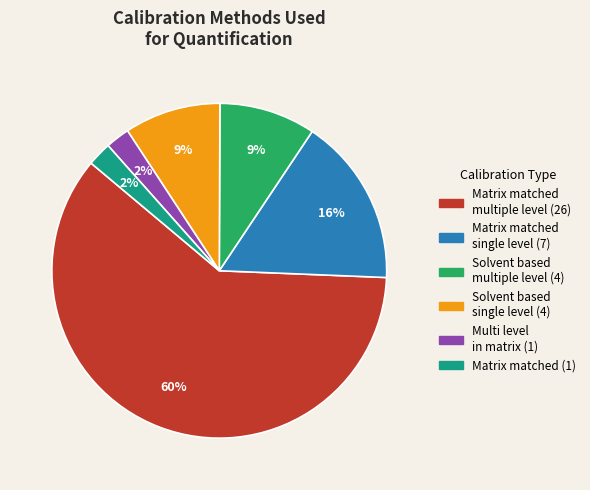

To the nearest percent, what is the average slice percentage?

17%